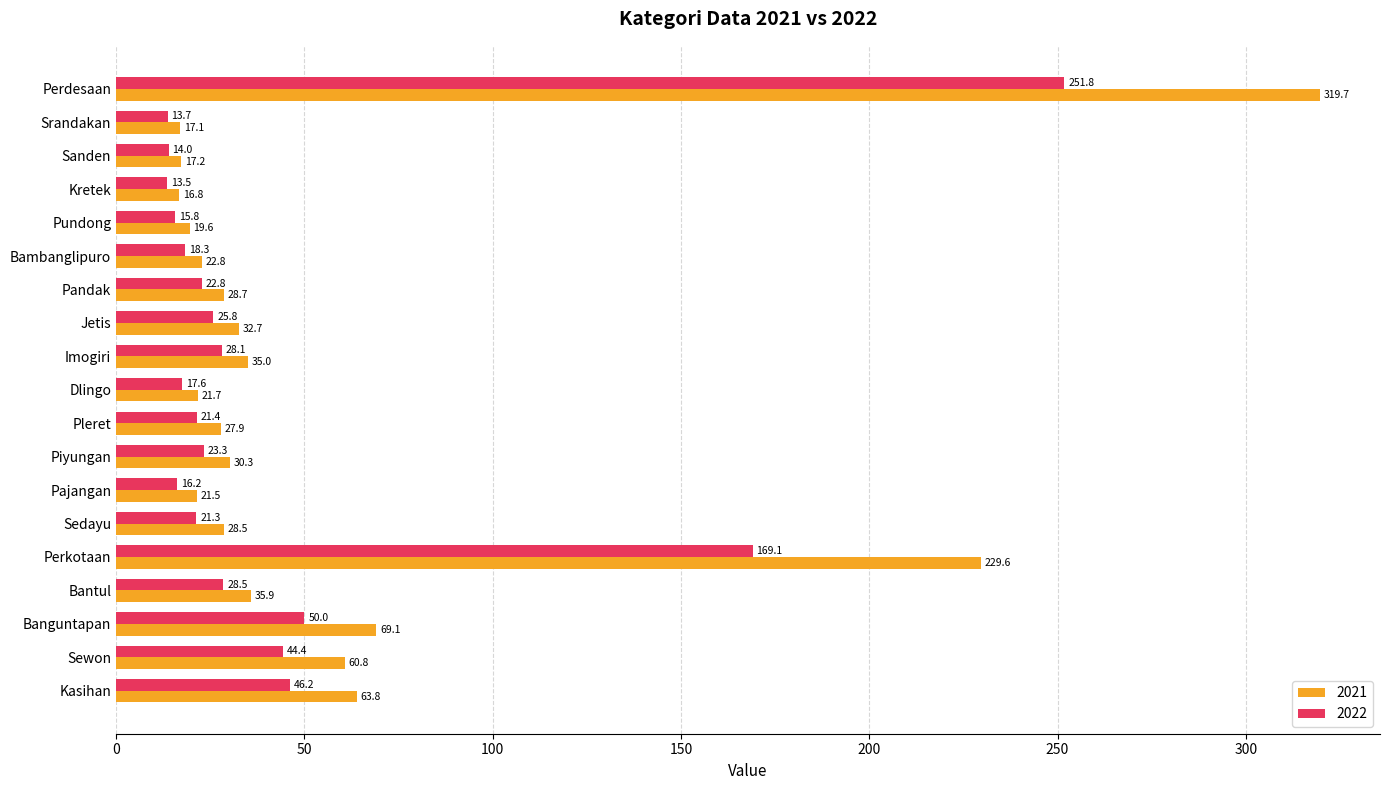

Read the 2022 value at Banguntapan.

50.0